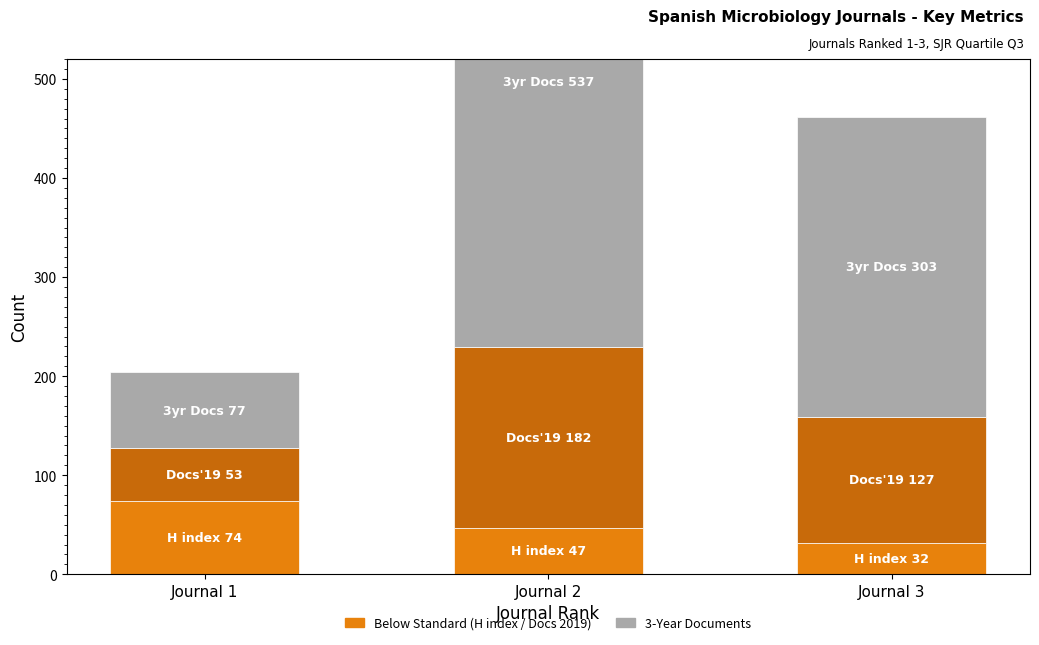

Reading right to left, transcribe all the data shown in this chart.

H index: 32	47	74
Total Docs. (2019): 127	182	53
Total Docs. (3years): 303	537	77